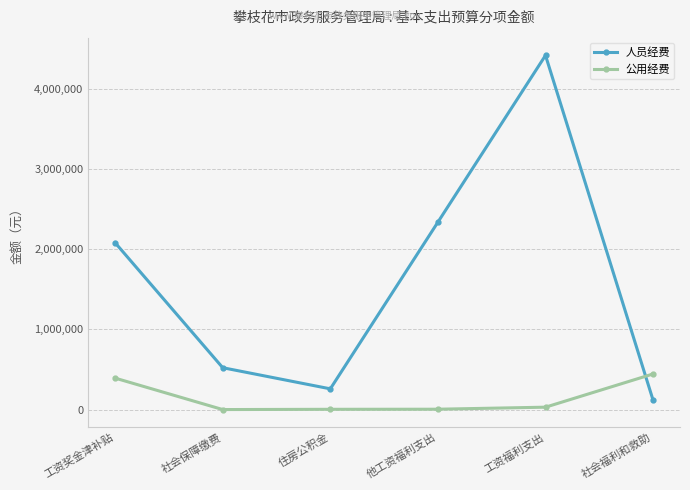

How many series are shown in this chart?

2